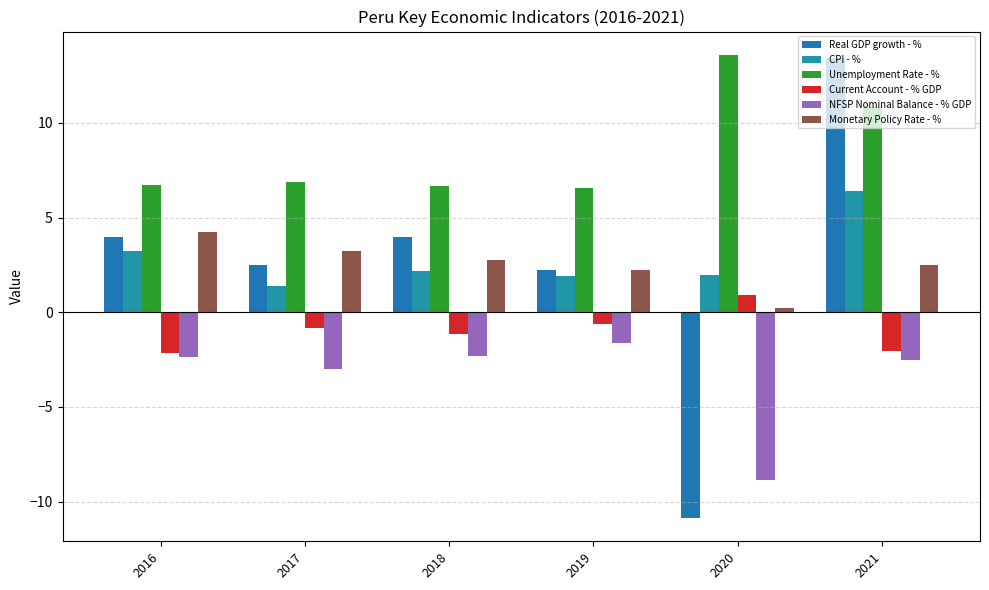

Is it true that CPI - % equals 3.2 at 2016?

True